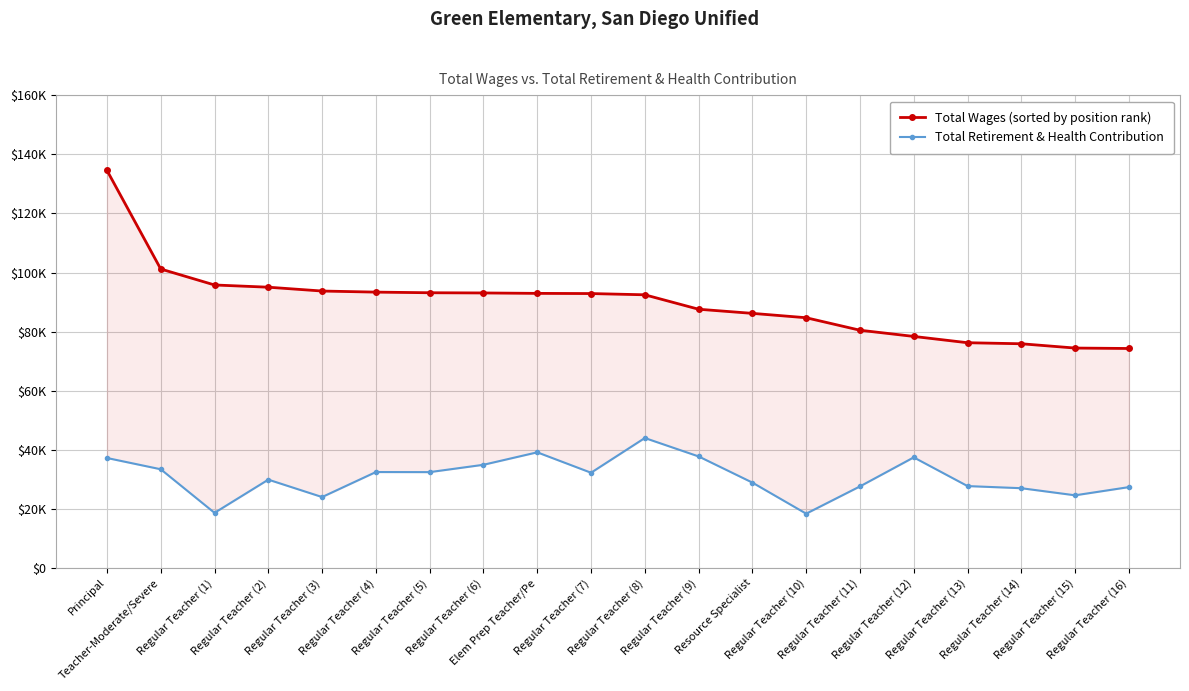

Reading left to right, what are all the values shown in this chart?

Total Wages (sorted by position rank): Principal=134586	Teacher-Moderate/Severe=101194	Regular Teacher (1)=95789	Regular Teacher (2)=95034	Regular Teacher (3)=93738	Regular Teacher (4)=93370	Regular Teacher (5)=93158	Regular Teacher (6)=93087	Elem Prep Teacher/Pe=92945	Regular Teacher (7)=92883	Regular Teacher (8)=92464	Regular Teacher (9)=87577	Resource Specialist=86178	Regular Teacher (10)=84700	Regular Teacher (11)=80471	Regular Teacher (12)=78372	Regular Teacher (13)=76239	Regular Teacher (14)=75889	Regular Teacher (15)=74435	Regular Teacher (16)=74290
Total Retirement & Health Contribution: Principal=37222	Teacher-Moderate/Severe=33408	Regular Teacher (1)=18655	Regular Teacher (2)=29893	Regular Teacher (3)=24002	Regular Teacher (4)=32464	Regular Teacher (5)=32437	Regular Teacher (6)=34924	Elem Prep Teacher/Pe=39142	Regular Teacher (7)=32233	Regular Teacher (8)=43987	Regular Teacher (9)=37752	Resource Specialist=28890	Regular Teacher (10)=18375	Regular Teacher (11)=27607	Regular Teacher (12)=37428	Regular Teacher (13)=27714	Regular Teacher (14)=26994	Regular Teacher (15)=24589	Regular Teacher (16)=27366